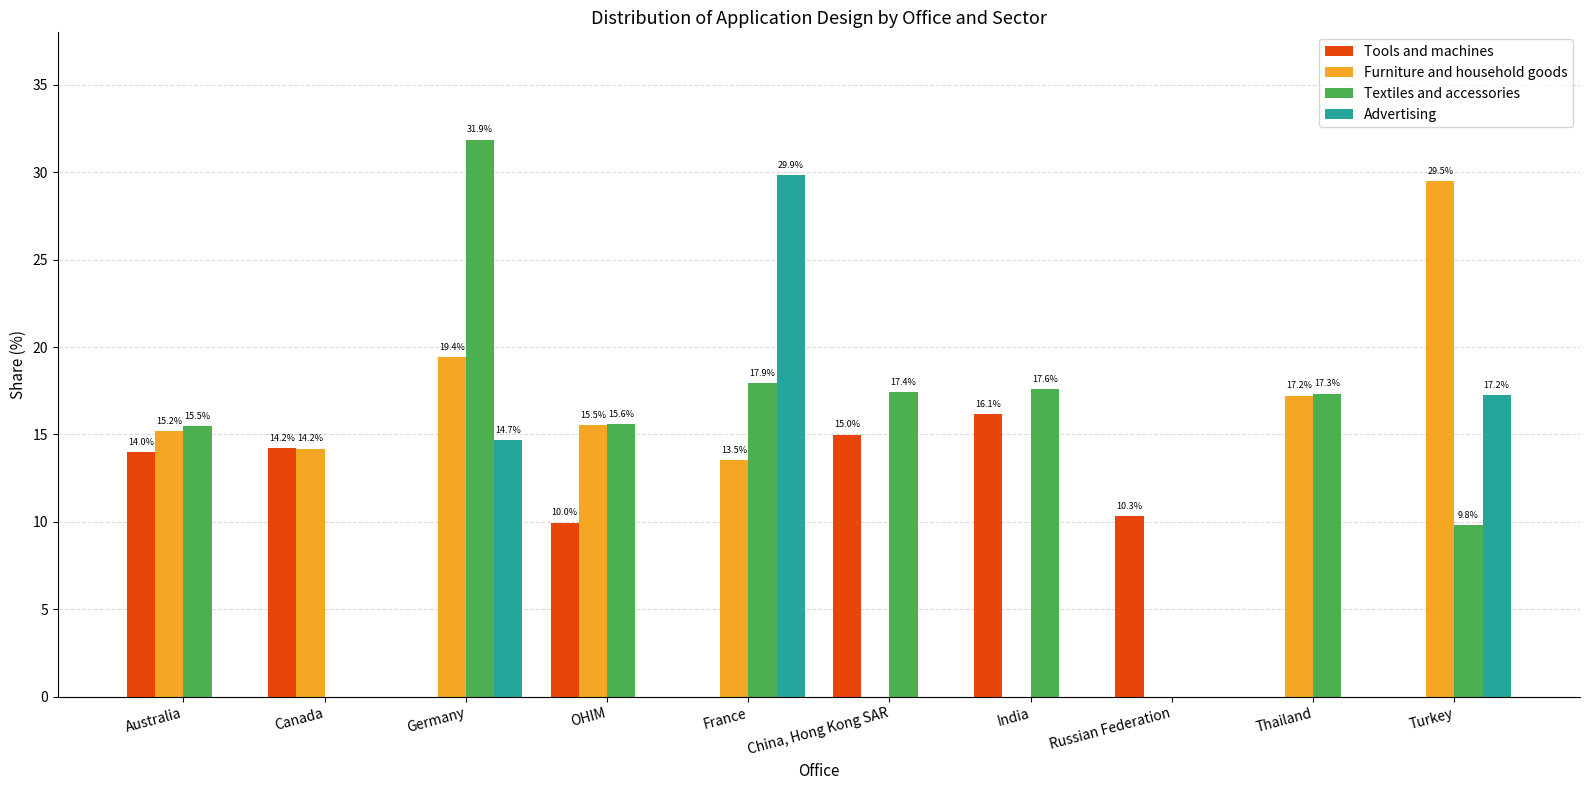

At which category is the sum across all series the highest?

Germany